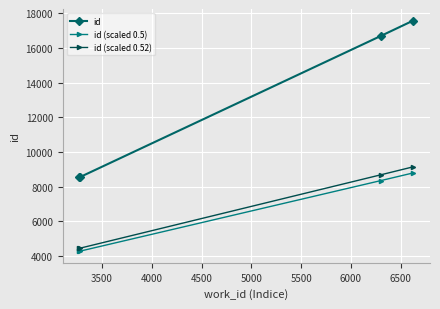

At how many categories does at least one series exceed 17474?

1